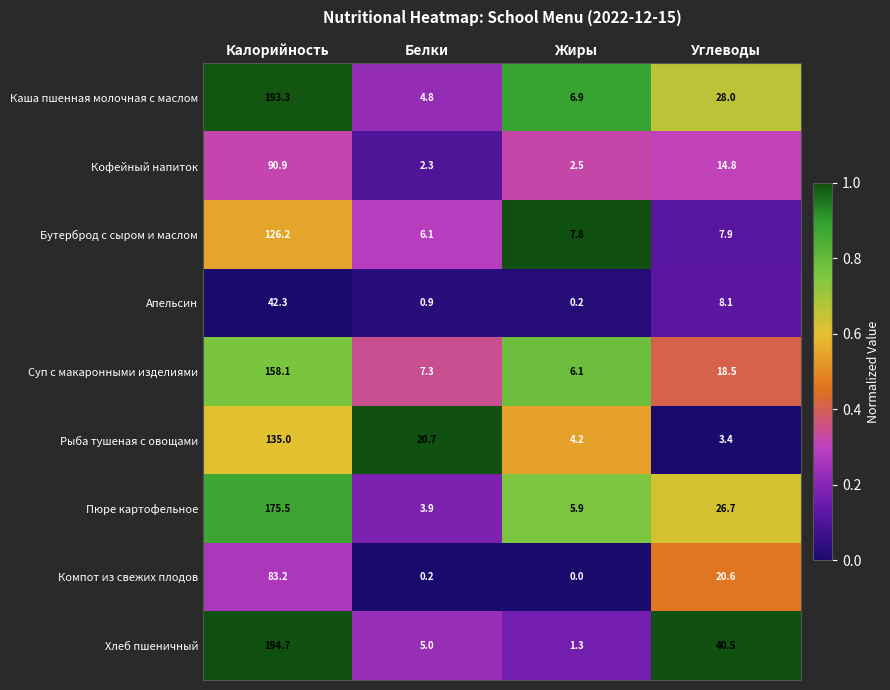

What is the approximate value of Компот из свежих плодов at Калорийность?

83.2